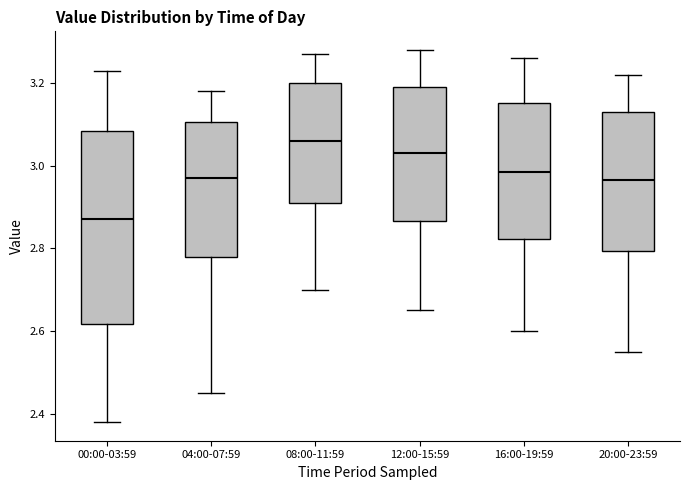

Reading left to right, transcribe this box plot: for each box, give where its median line is, the range the box spans, and where its two whiskers end, as read against the y-axis. The values are not printed on the chart, so give them approximately, as read against the axis.

00:00-03:59: median 2.88, box 2.62 to 3.08, whiskers 2.38 to 3.24
04:00-07:59: median 2.98, box 2.78 to 3.10, whiskers 2.46 to 3.18
08:00-11:59: median 3.06, box 2.92 to 3.20, whiskers 2.70 to 3.28
12:00-15:59: median 3.04, box 2.86 to 3.20, whiskers 2.66 to 3.28
16:00-19:59: median 2.98, box 2.82 to 3.16, whiskers 2.60 to 3.26
20:00-23:59: median 2.96, box 2.80 to 3.14, whiskers 2.56 to 3.22